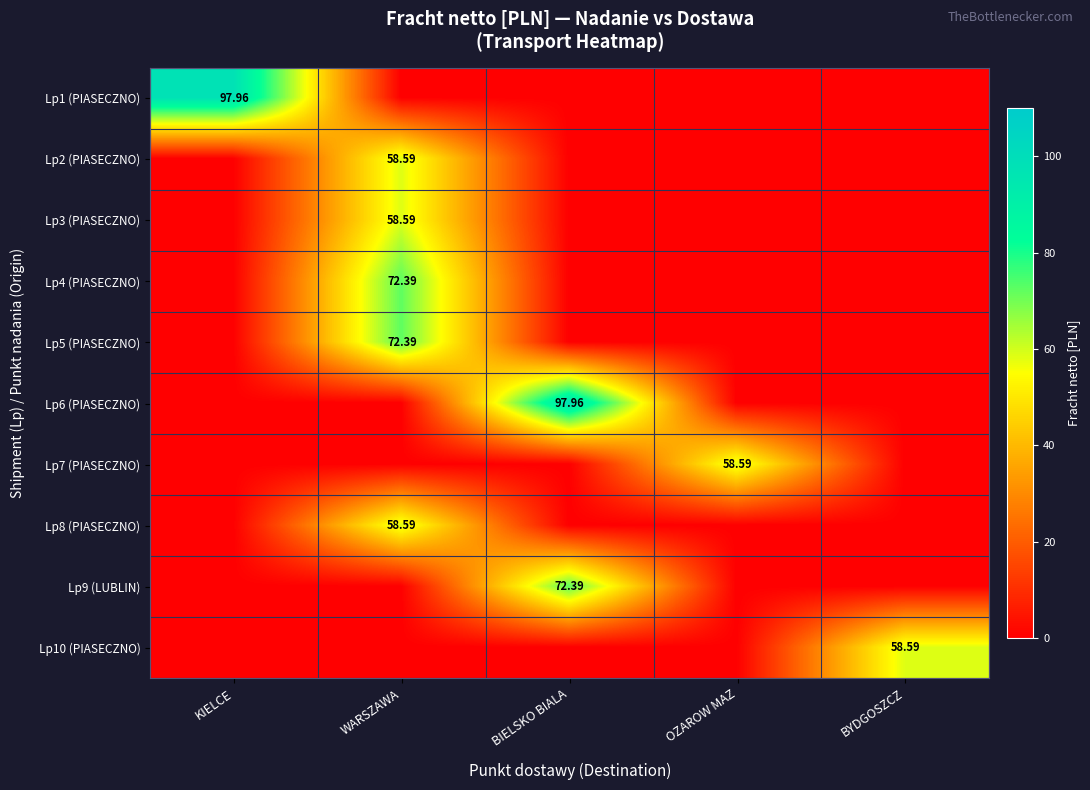

At which category is the sum across all series the highest?

WARSZAWA